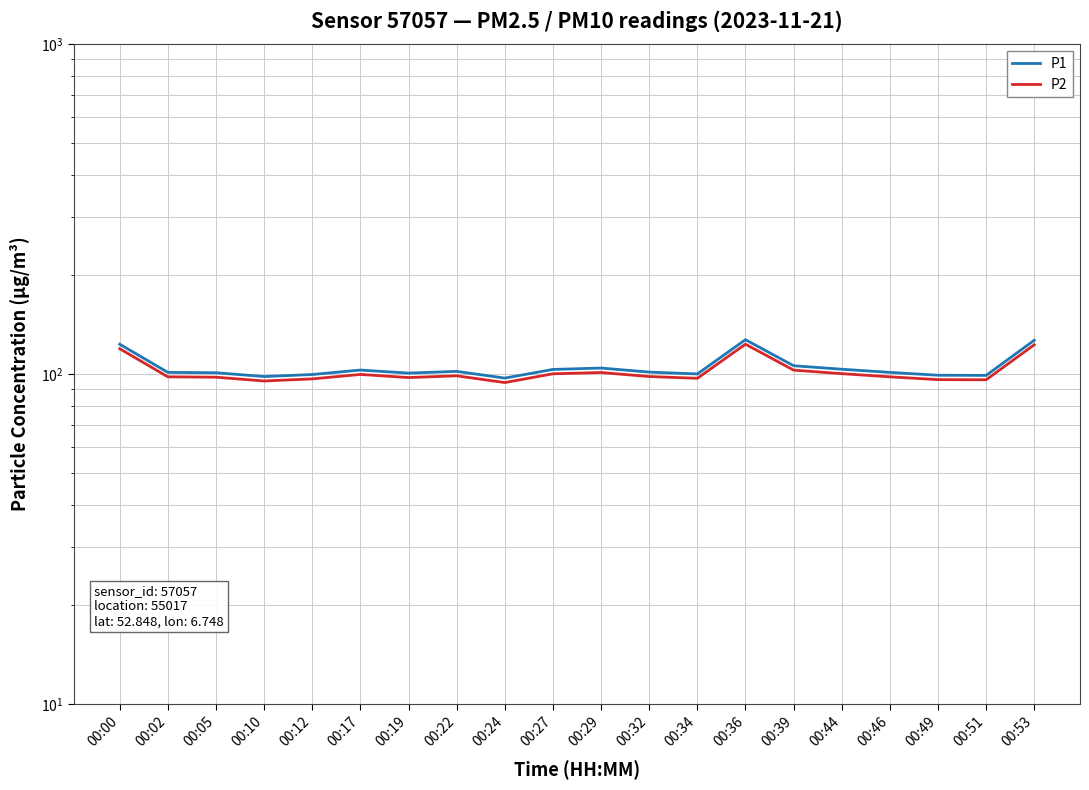

At which label does P2 reach its minimum?

00:24